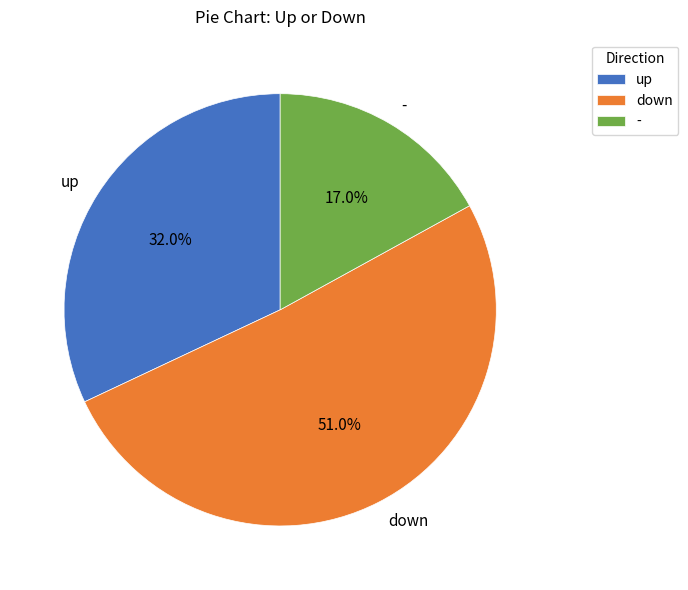

How many slices are in this pie chart?

3